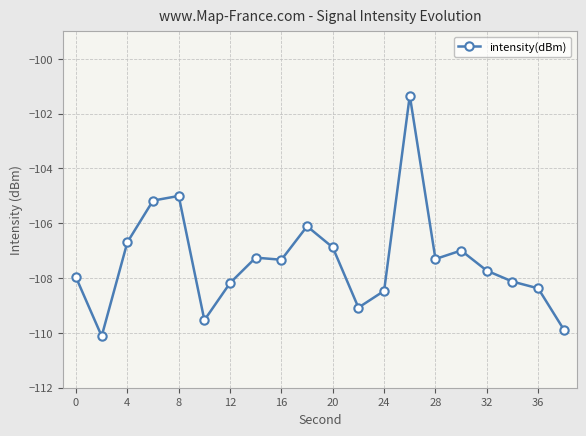

What is the minimum value shown in the chart?

-110.1